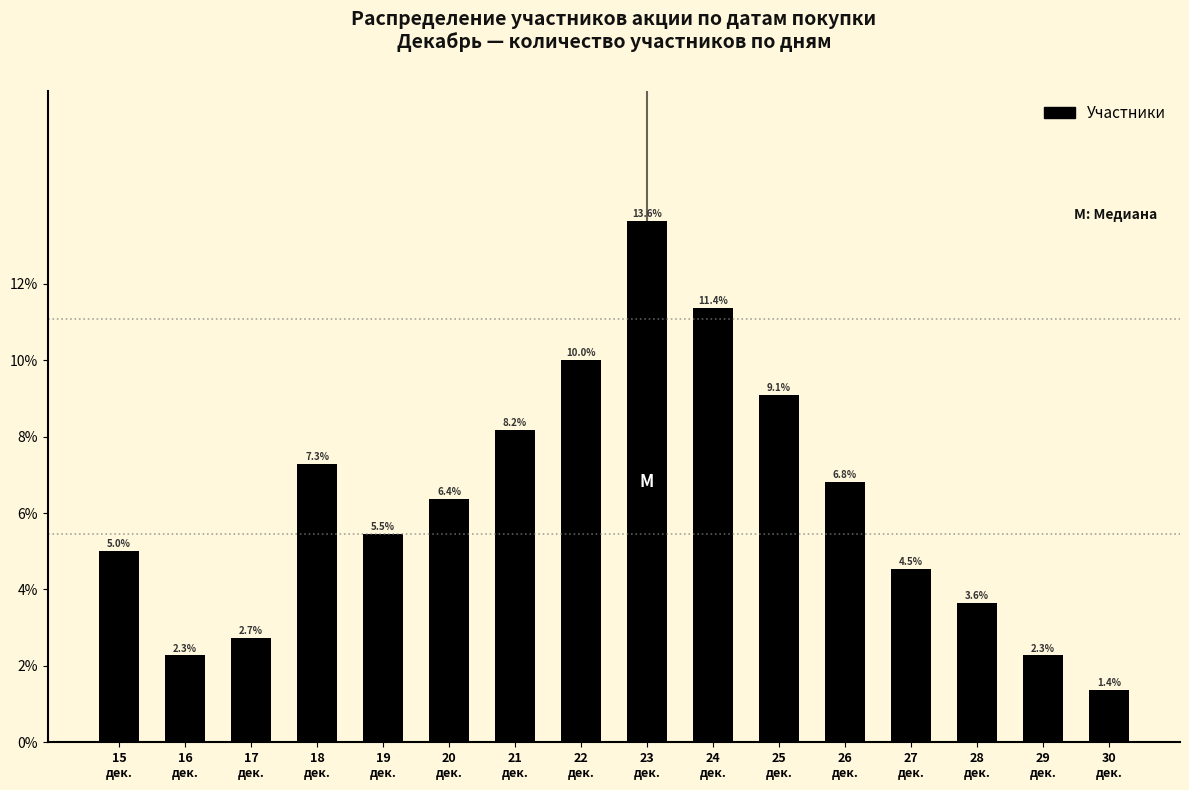

Reading right to left, extract all data points from this chart.

1.4	2.3	3.6	4.5	6.8	9.1	11.4	13.6	10.0	8.2	6.4	5.5	7.3	2.7	2.3	5.0